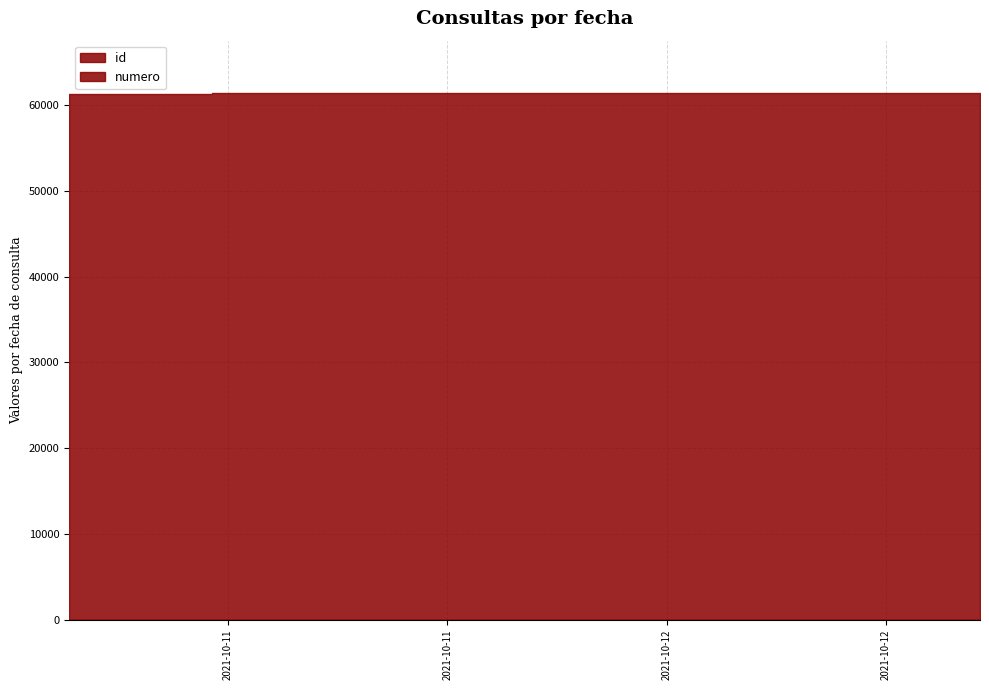

What is the minimum value shown in the chart?

1